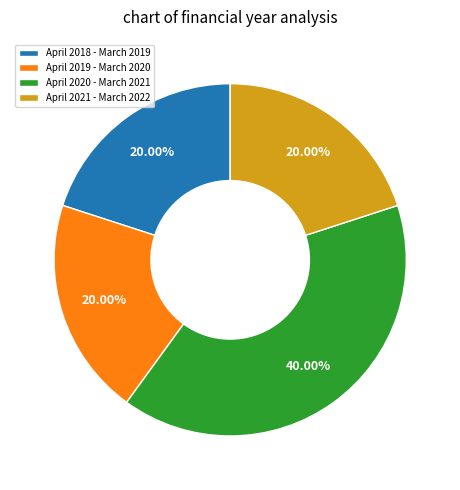

What is the ratio of the value at April 2018 - March 2019 to the value at April 2019 - March 2020?

1.0